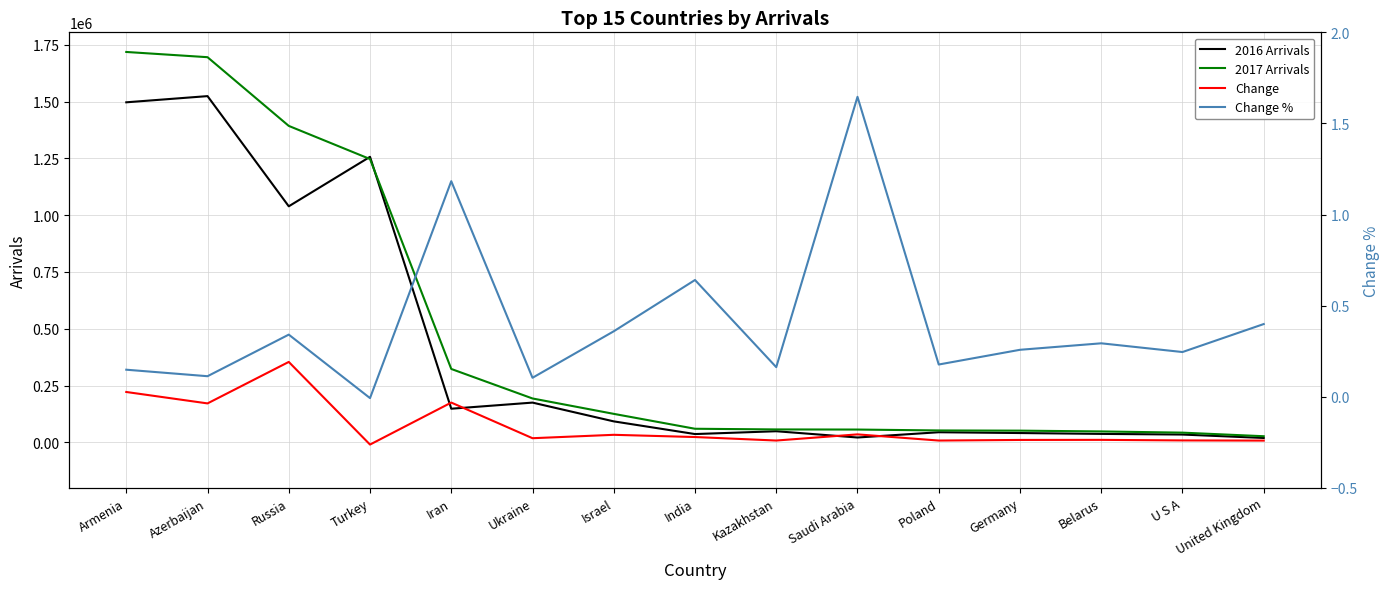

What is the label of the 3rd point from the left?

Russia